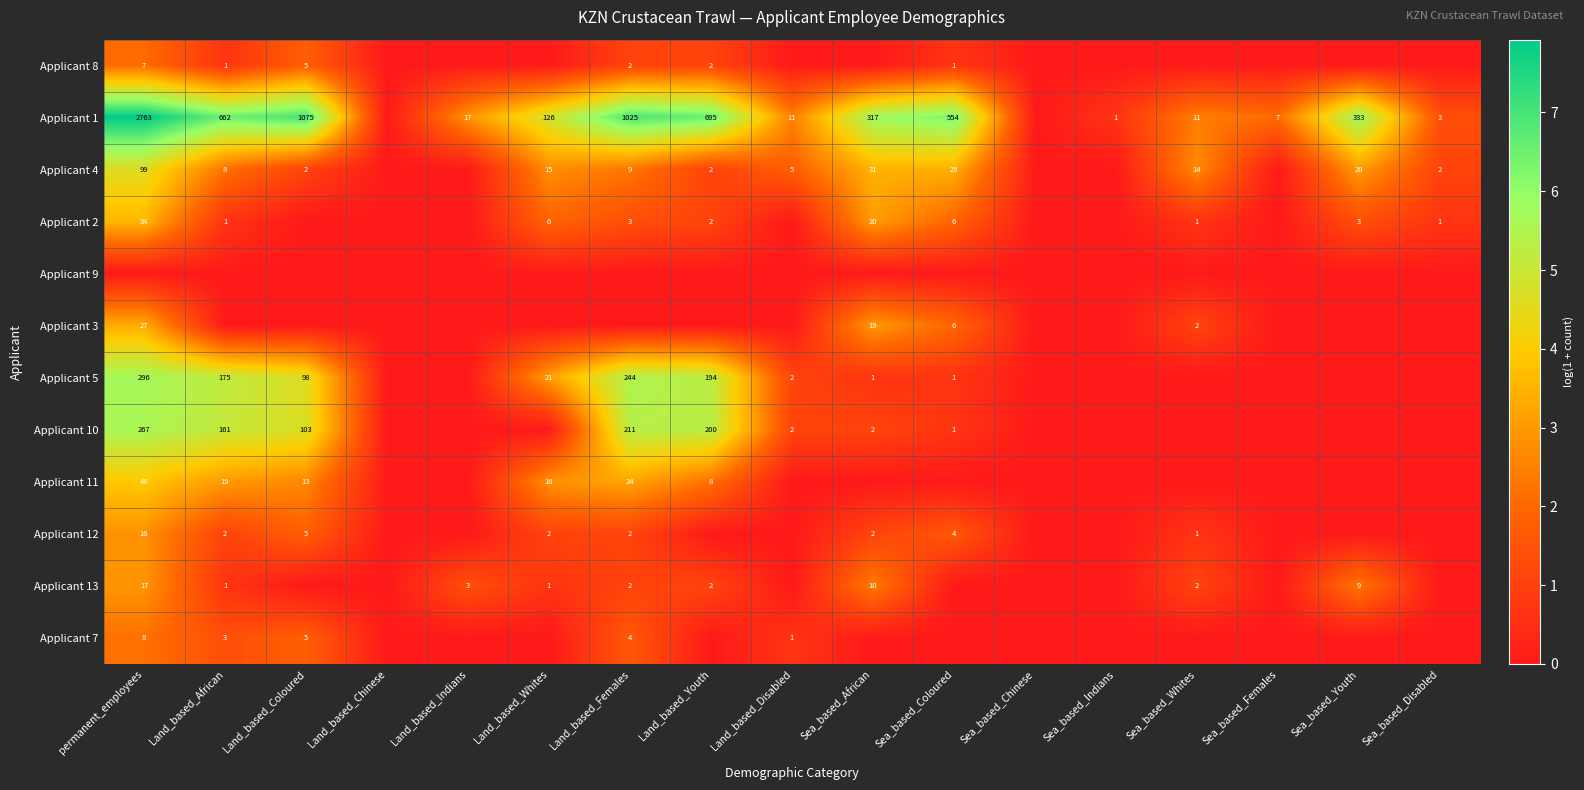

The value of Applicant 4 at Land_based_Disabled is 8. True or false?

False